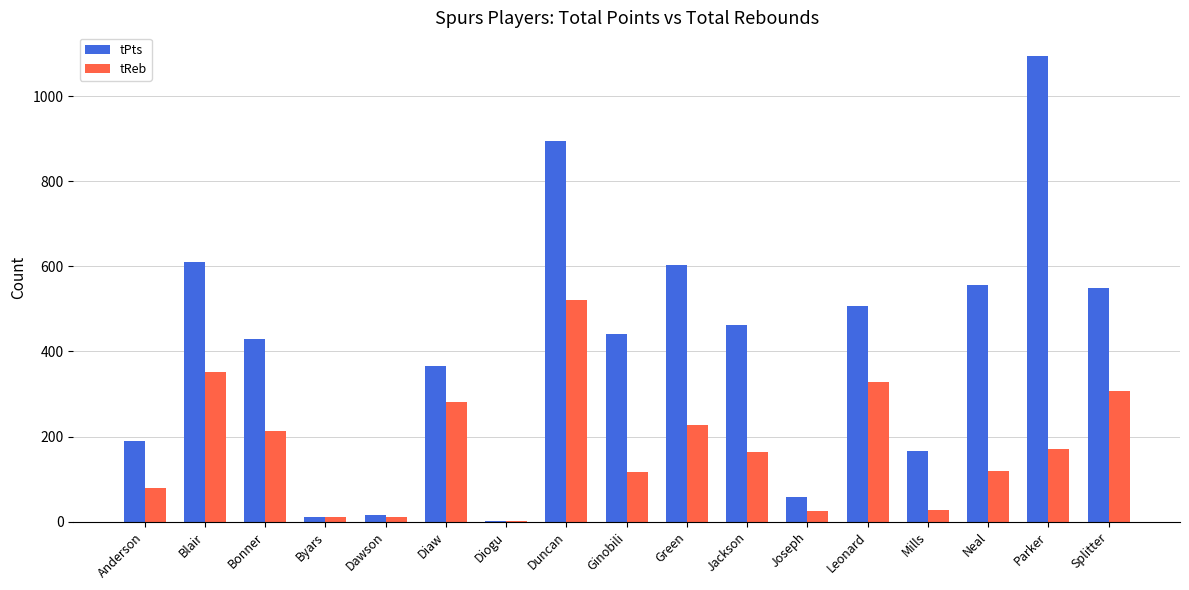

What is the sum of the tPts values at Neal and Duncan?

1452